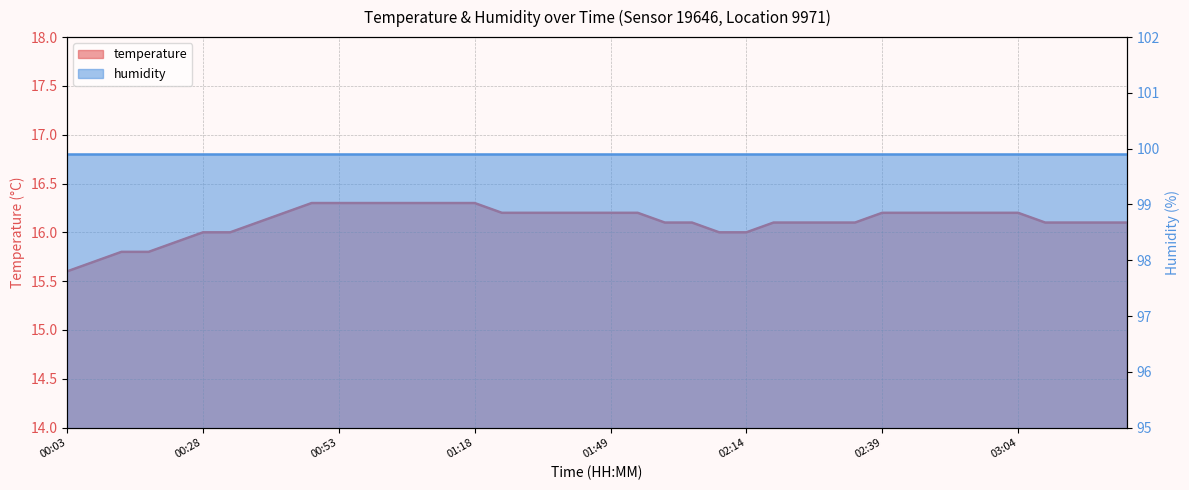

How many data points are less than 16?

5